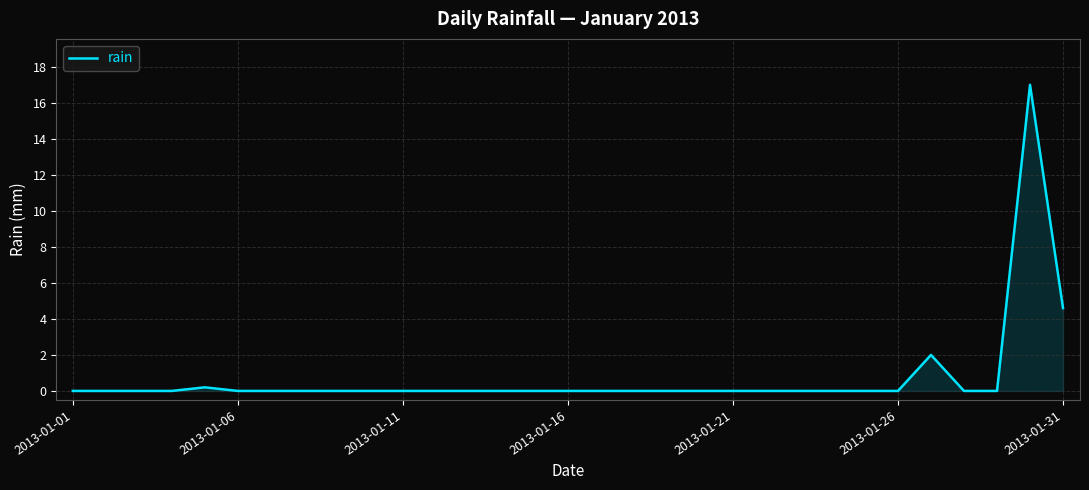

What is the greatest value displayed?

17.0